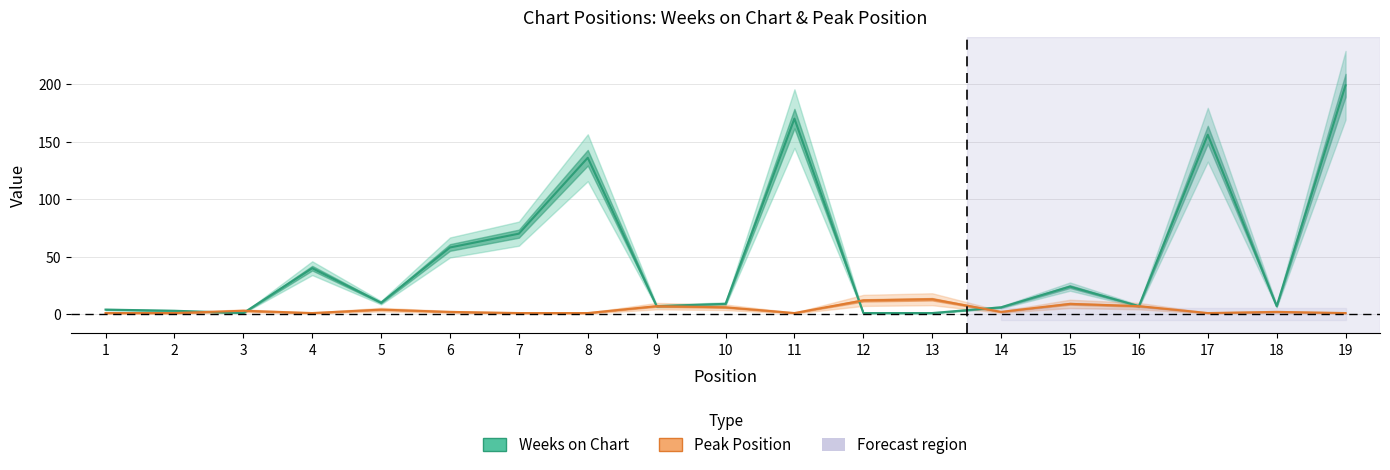

What is the difference between the maximum and second lowest values in the Peak Position series?

12